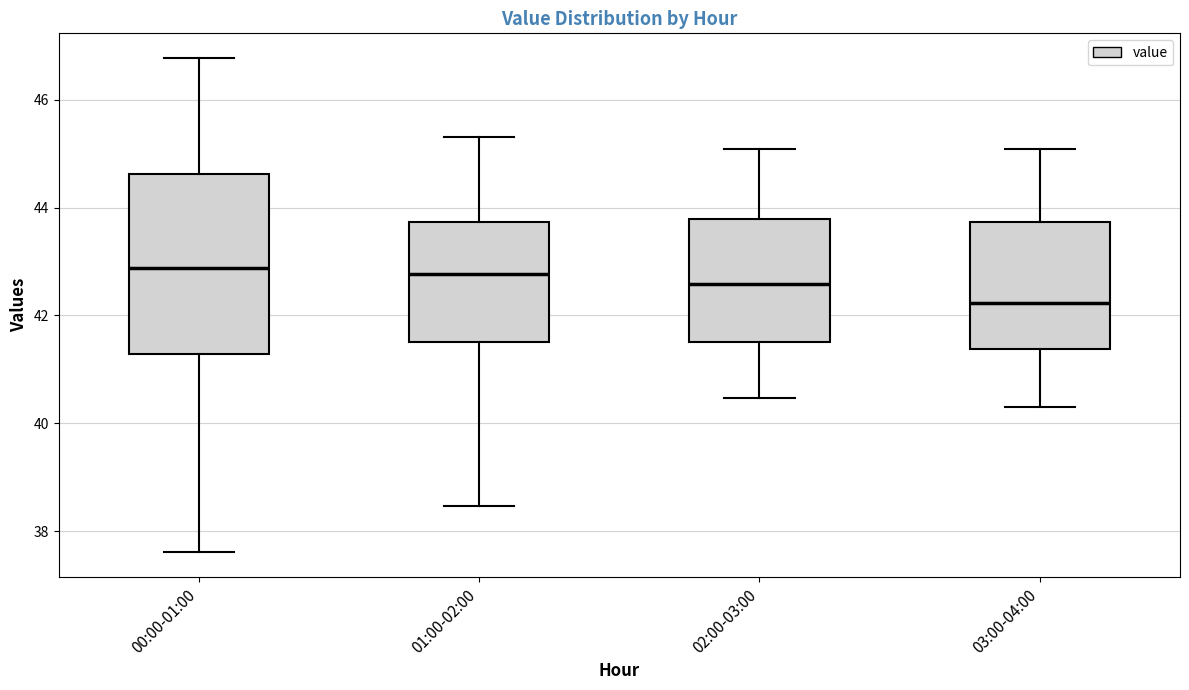

Where does the median line of the box for 01:00-02:00 sit on the y-axis? The values are not printed on the chart, so give them approximately, as read against the axis.

42.8